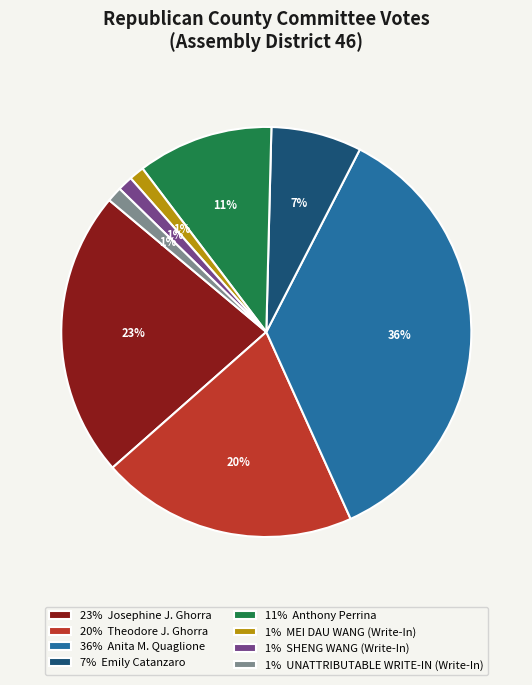

Between 7% Emily Catanzaro and 23% Josephine J. Ghorra, which is larger?

23% Josephine J. Ghorra